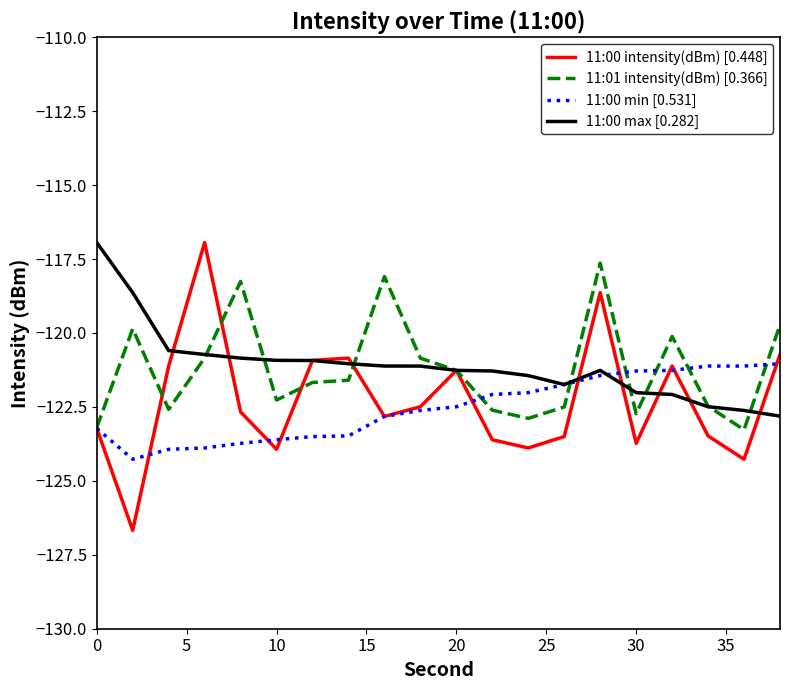

Which series has the widest spread of values?

11:00 intensity(dBm) [0.448]